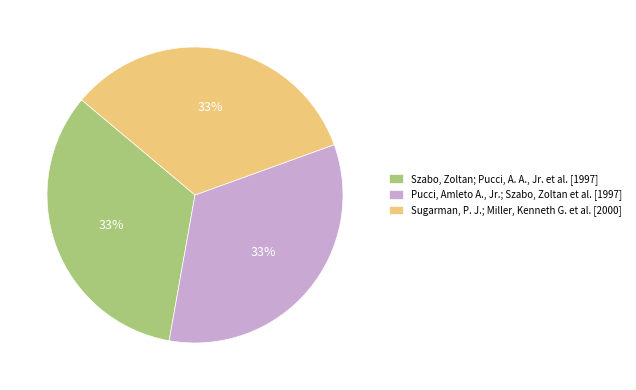

What percentage is the Szabo, Zoltan; Pucci, A. A., Jr. et al. slice, to the nearest percent?

33%